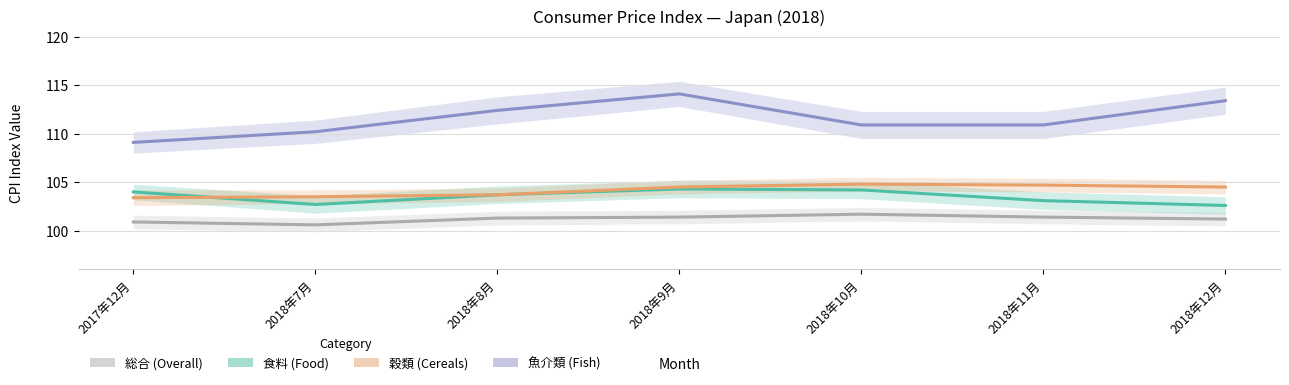

Which label corresponds to the largest value in the chart?

2018年9月